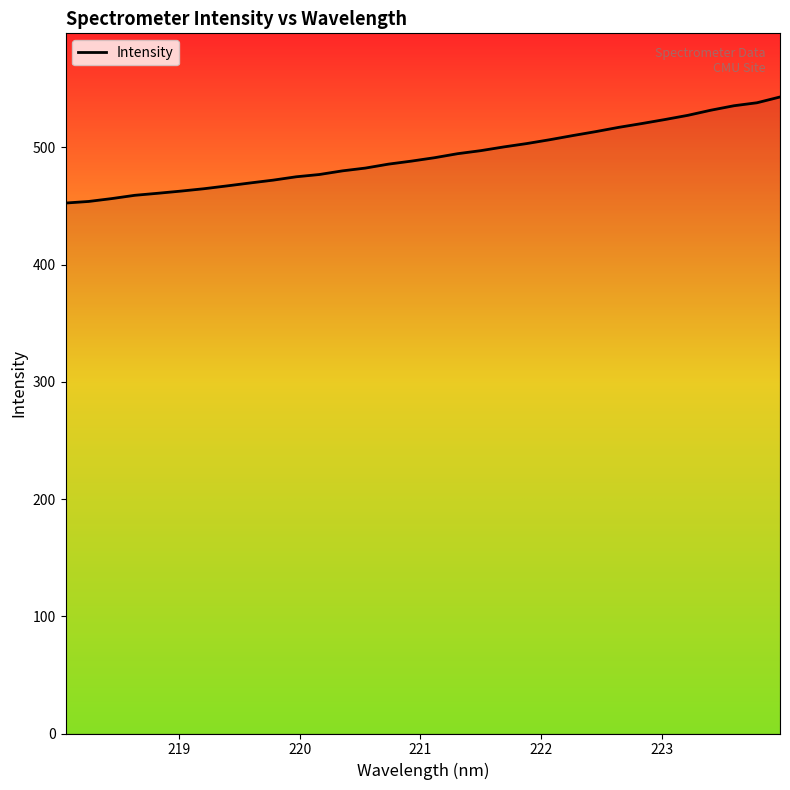

What is the maximum value shown in the chart?

543.0